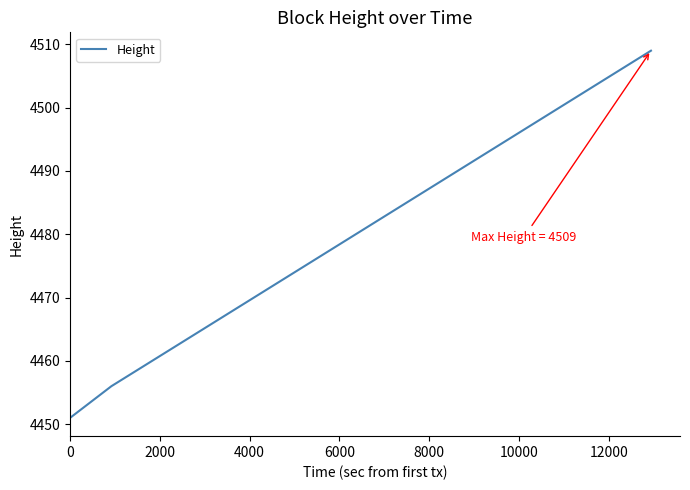

How many categories are shown in the chart?

3